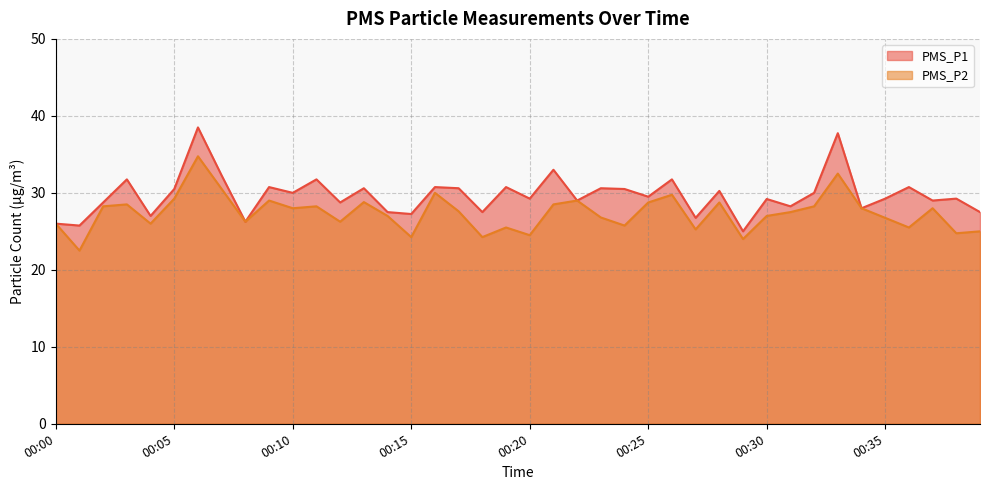

The value of PMS_P2 at 00:32 is 14.9. True or false?

False